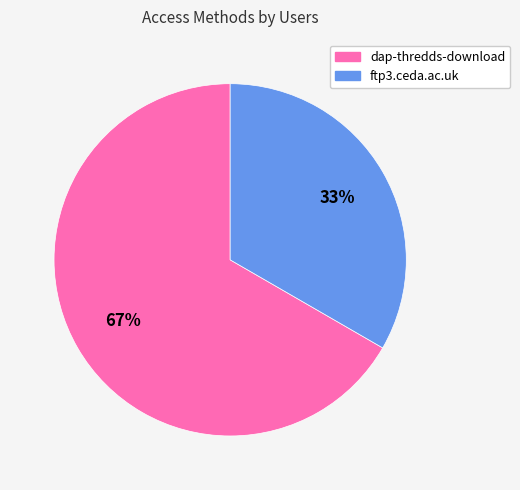

What is the majority slice?

dap-thredds-download